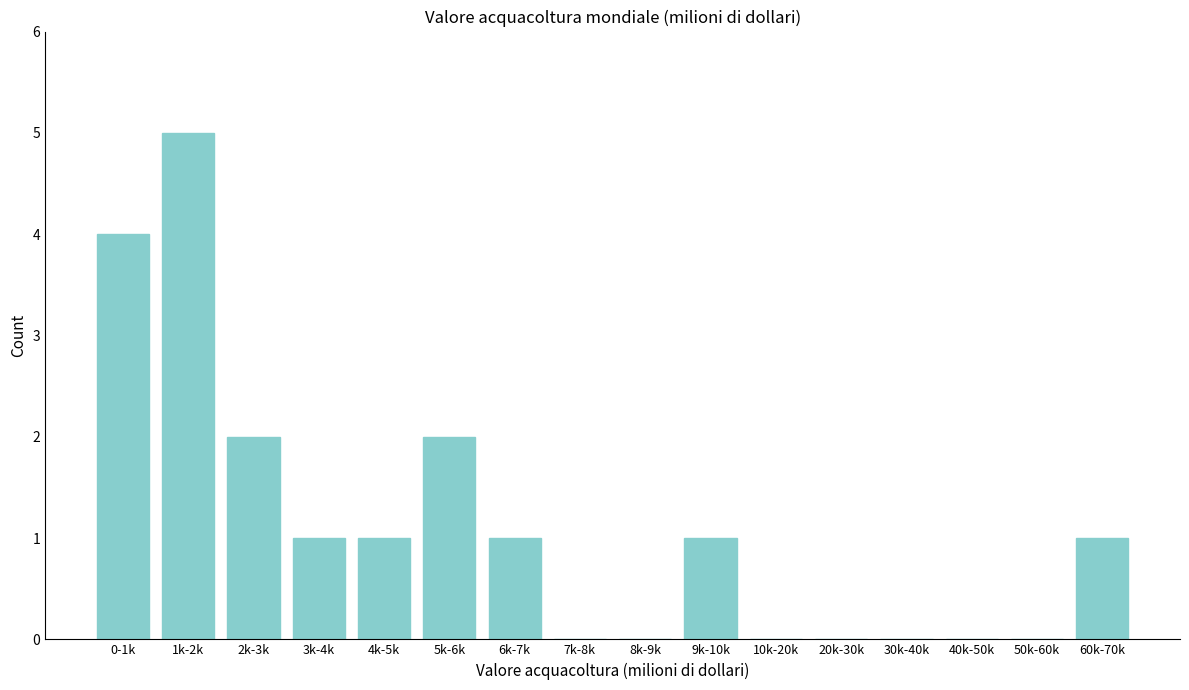

Reading left to right, list all the values displayed in this chart.

0-1k=4	1k-2k=5	2k-3k=2	3k-4k=1	4k-5k=1	5k-6k=2	6k-7k=1	7k-8k=0	8k-9k=0	9k-10k=1	10k-20k=0	20k-30k=0	30k-40k=0	40k-50k=0	50k-60k=0	60k-70k=1